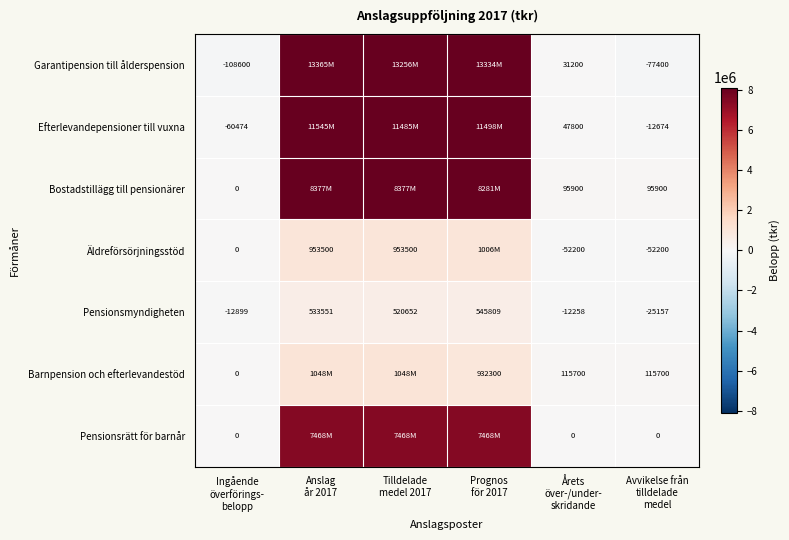

What is the minimum value for Pensionsmyndigheten?

-25157